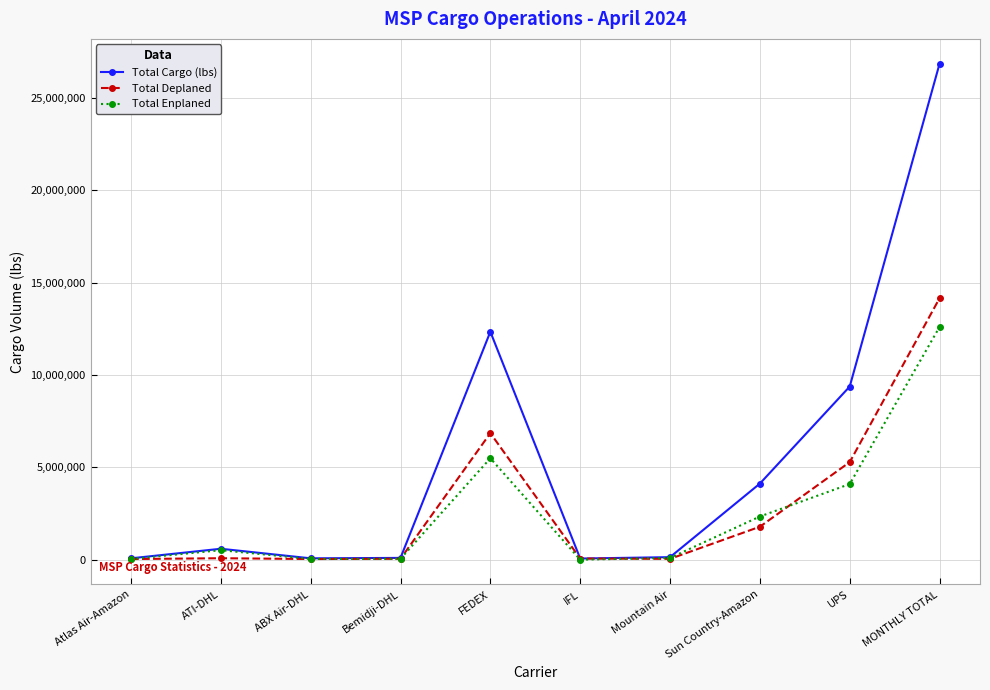

At FEDEX, list the series in order from largest to smallest.

Total Cargo (lbs), Total Deplaned, Total Enplaned